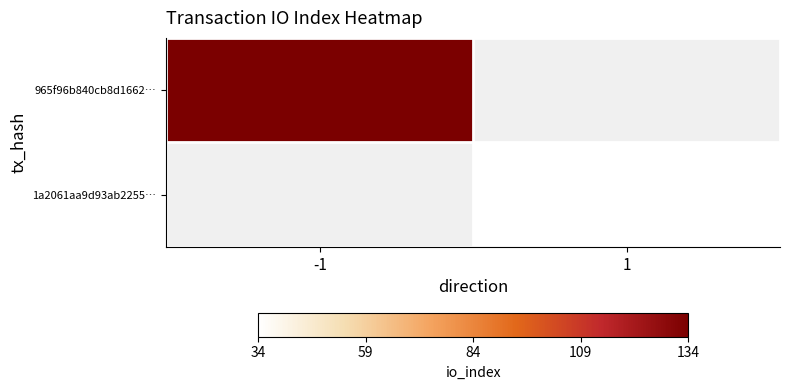

At how many categories does at least one series exceed 54?

1